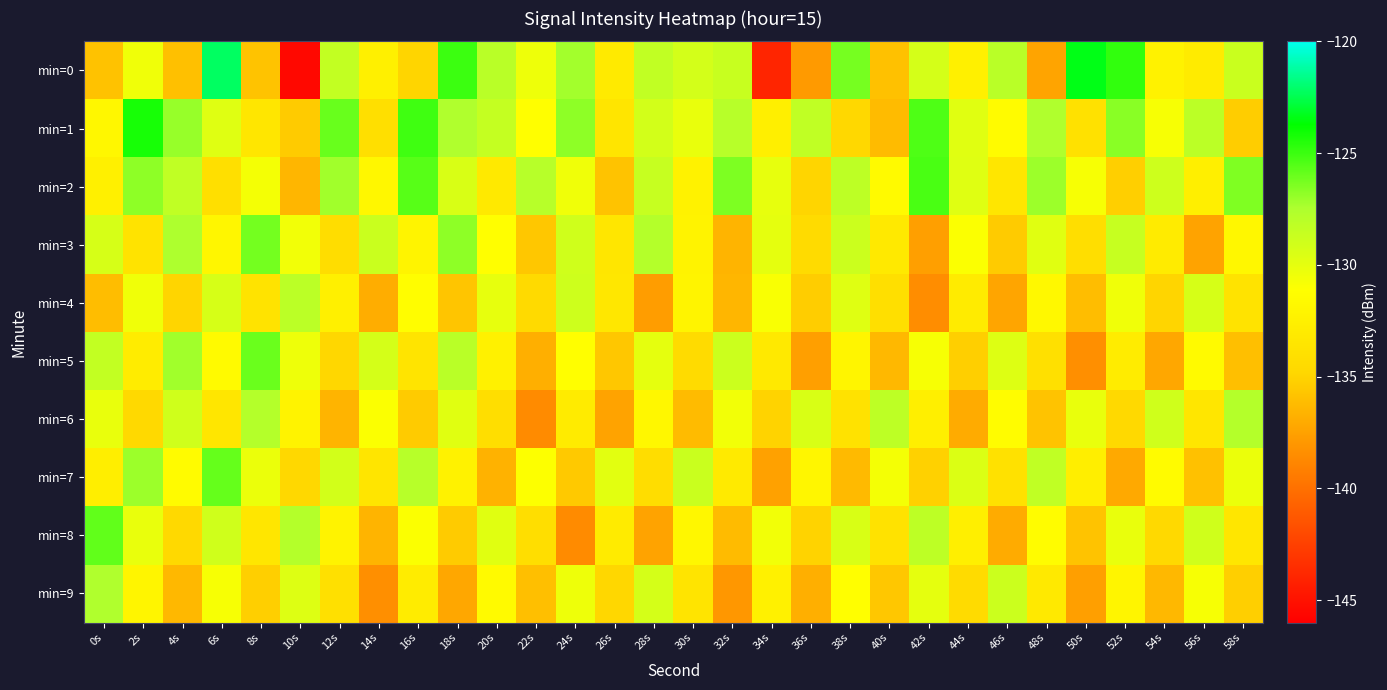

What is the spread (max minus min) of values at 0s?

10.3